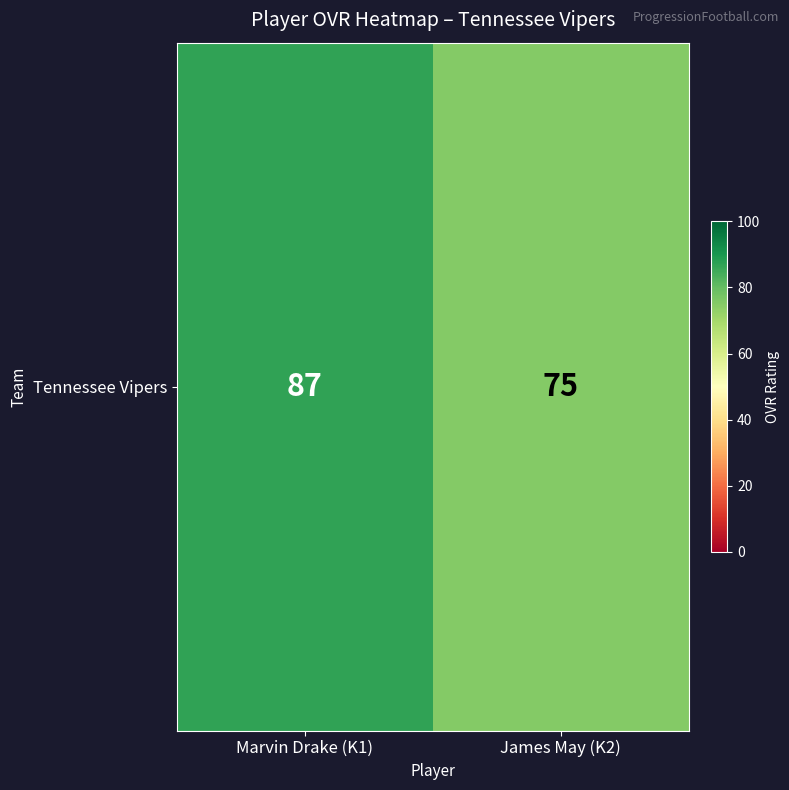

Between Marvin Drake (K1) and James May (K2), which is larger?

Marvin Drake (K1)